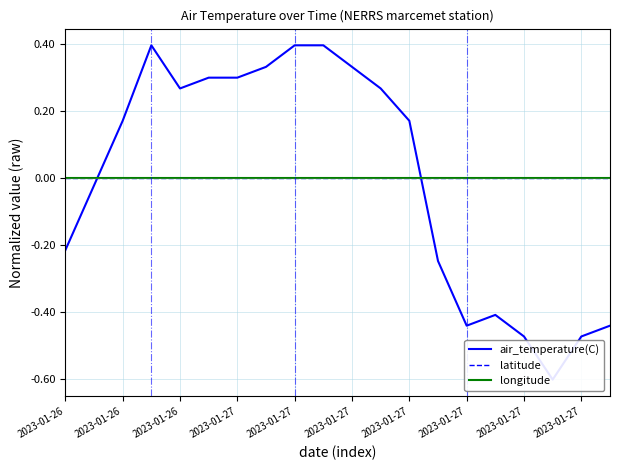

What is the label of the 5th point from the left?

2023-01-26